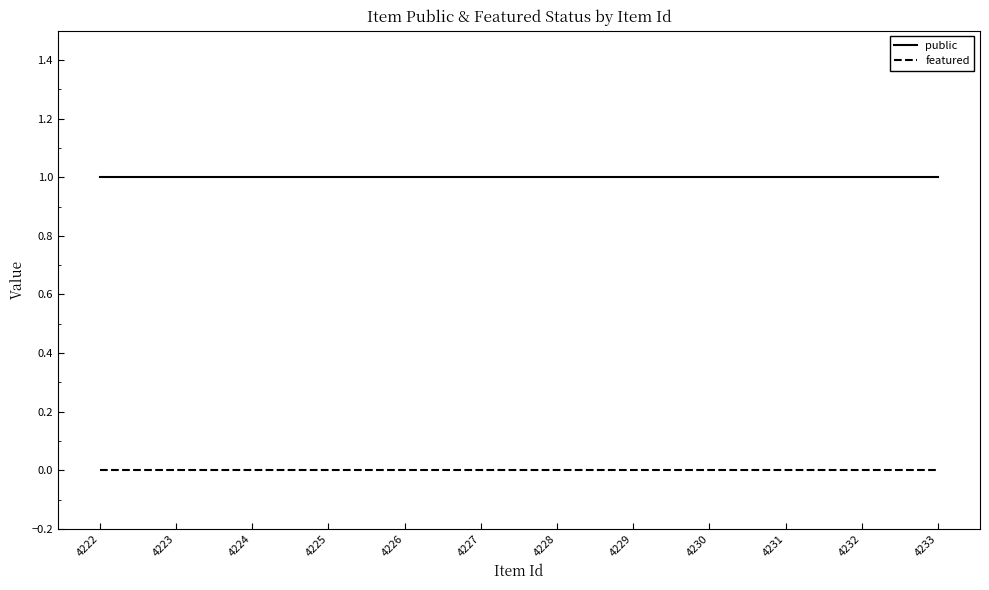

True or false: public has a value of 1 at 4225.

True